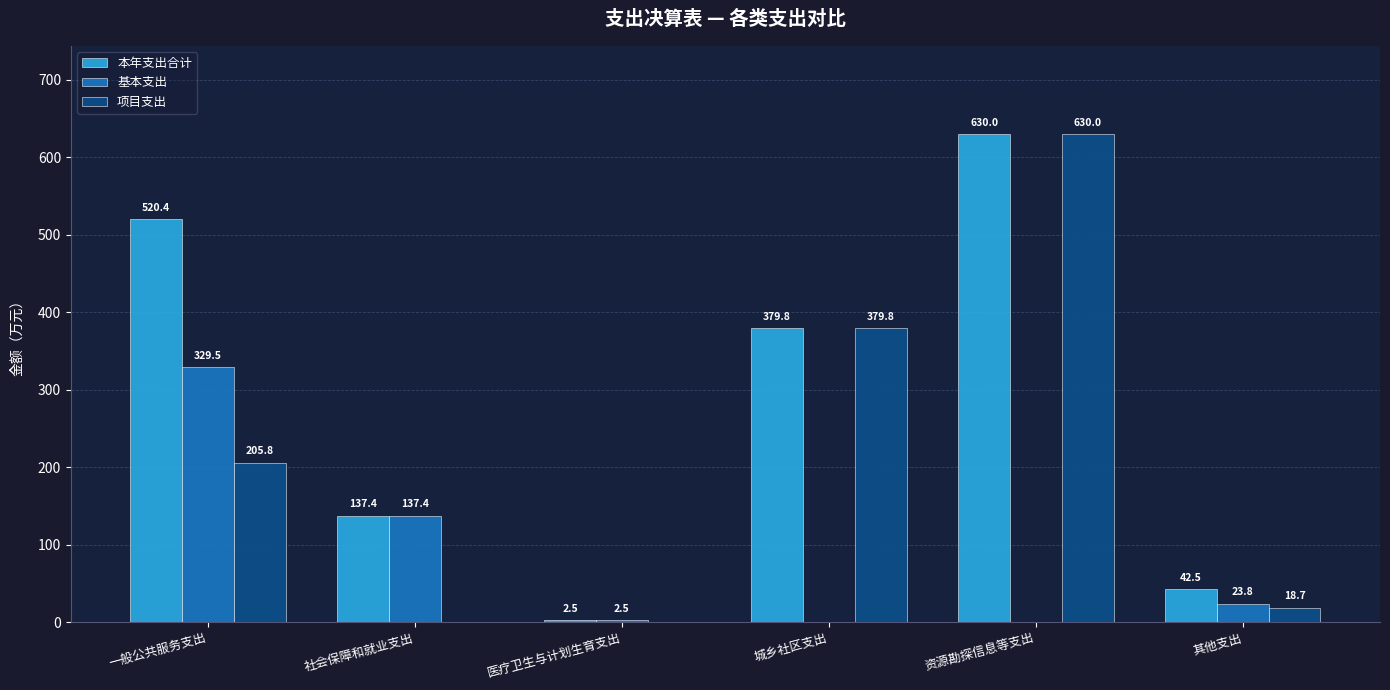

What is the maximum value shown in the chart?

630.0